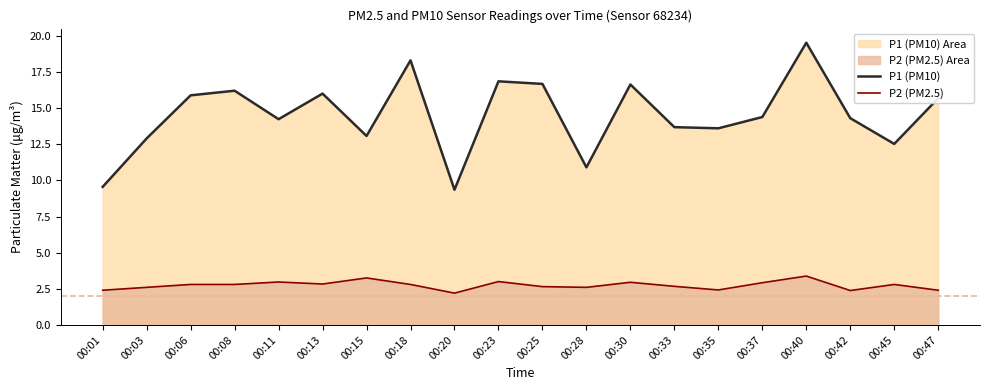

What is the value of the P1 (PM10) point at the 1st from the left?

9.6